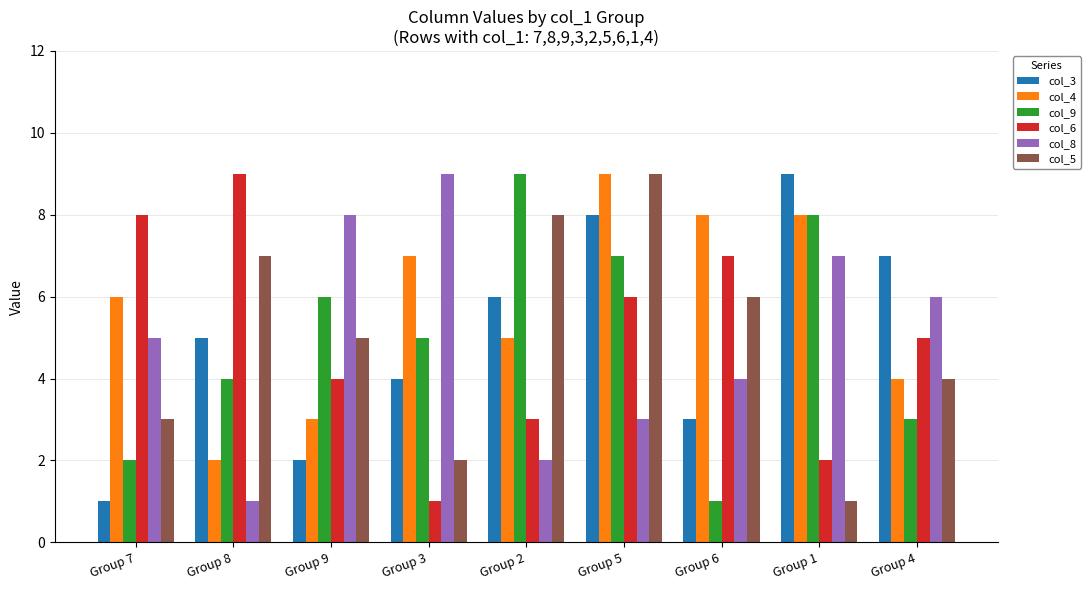

Is the value of col_5 at Group 2 greater than the value of col_9 at Group 3?

Yes